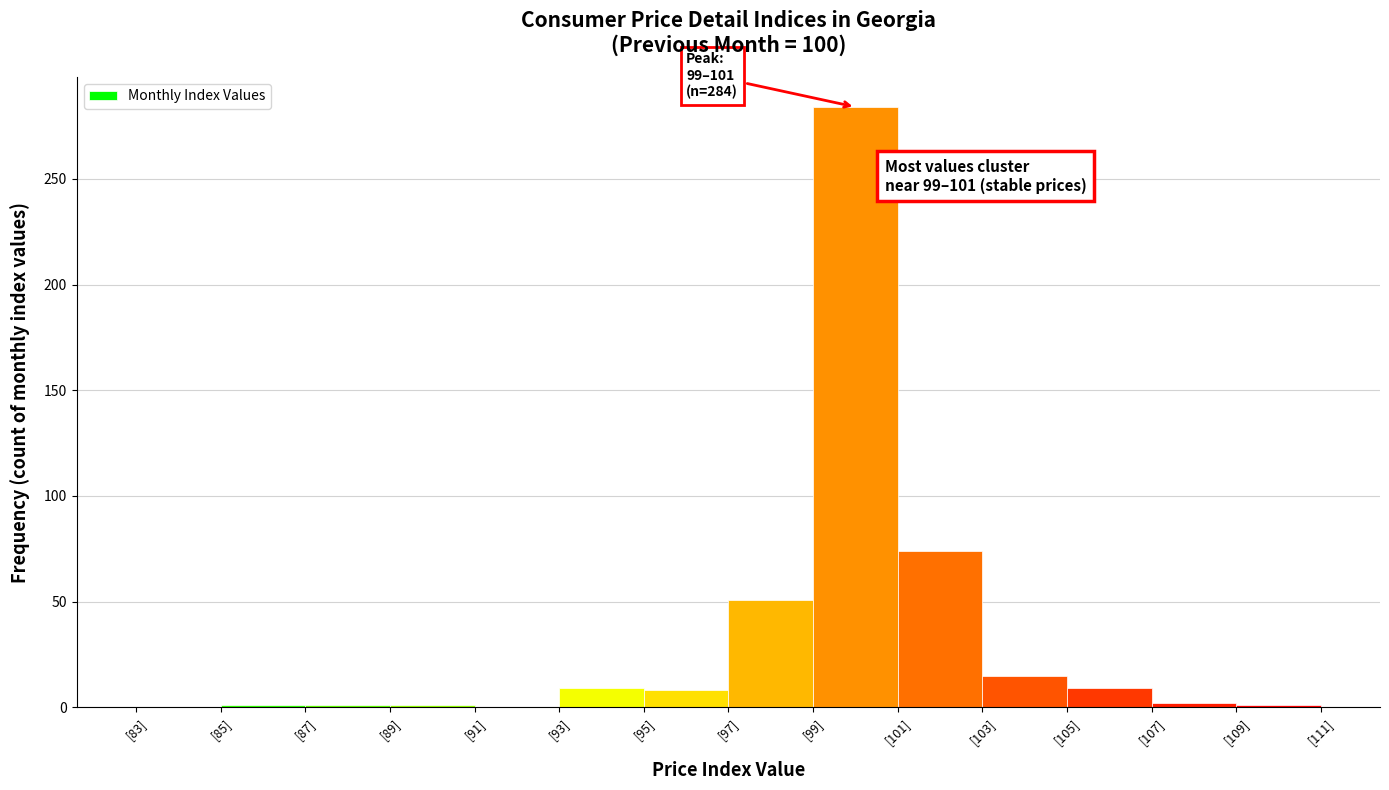

Which range on the x-axis has the tallest bar?

99 to 101